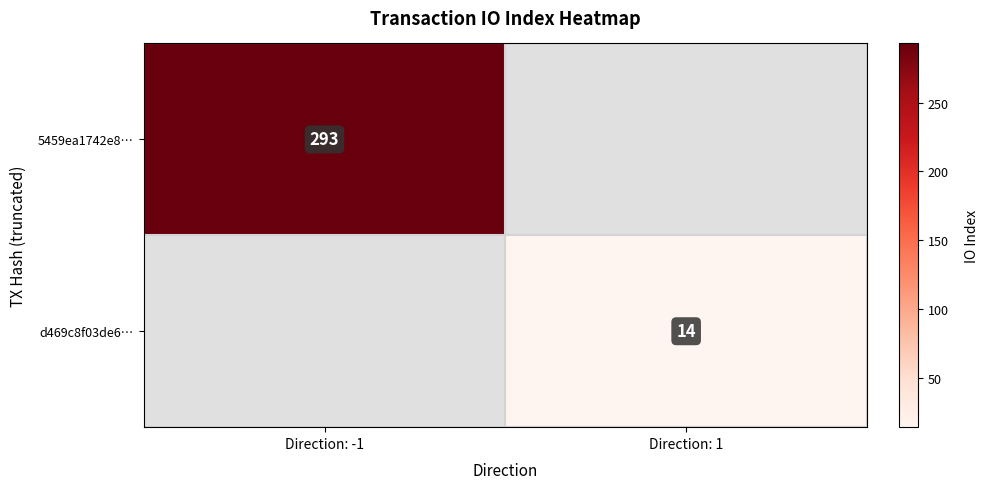

The value of 5459ea1742e8… at Direction: -1 is 293. True or false?

True